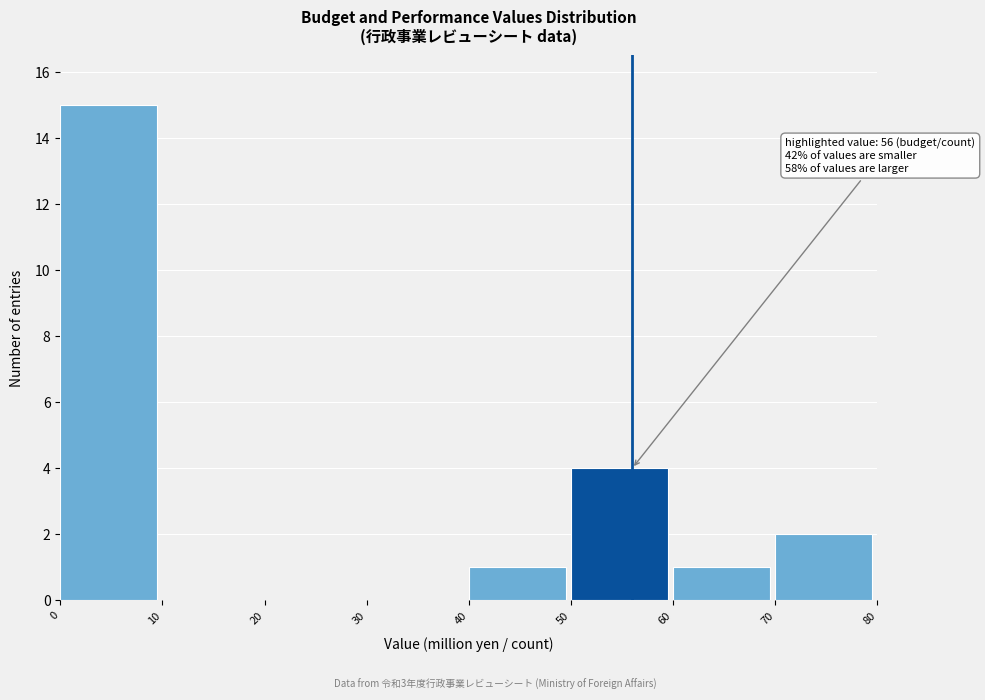

Which range on the x-axis has the tallest bar?

0 to 10